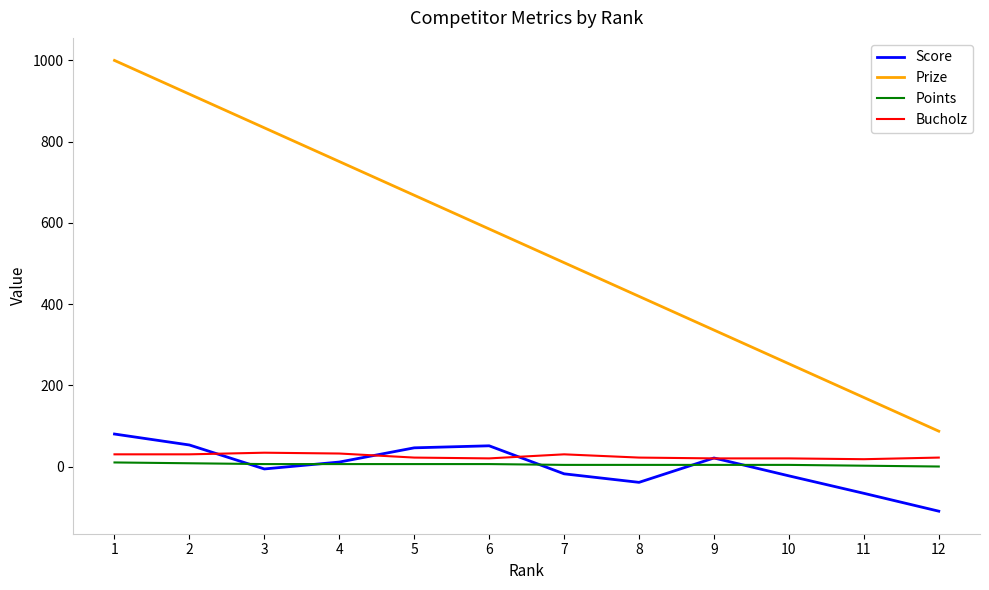

Is the value of Prize at 9 greater than the value of Points at 1?

Yes